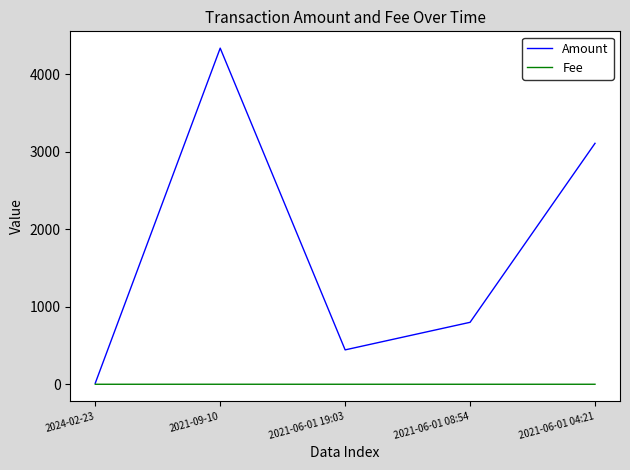

Read the Fee value at 2021-09-10.

0.2